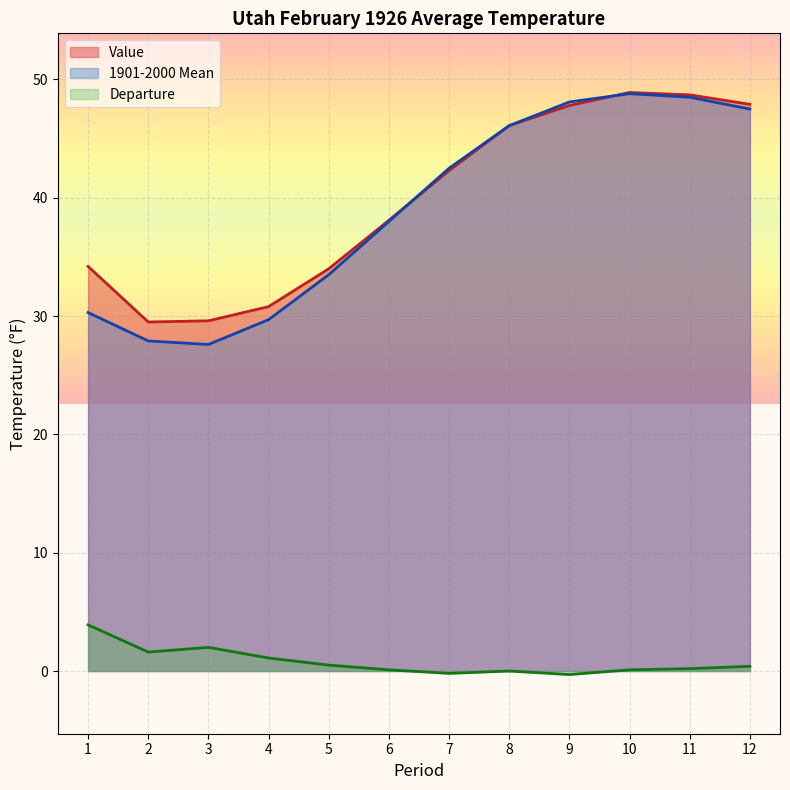

What is the greatest value displayed?

48.9